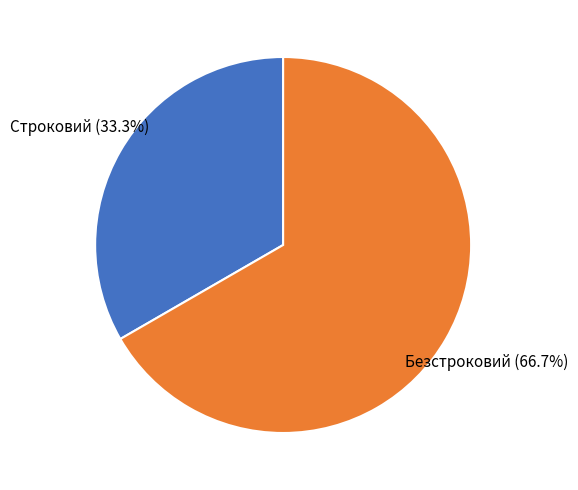

Is there a majority slice in this chart?

Yes